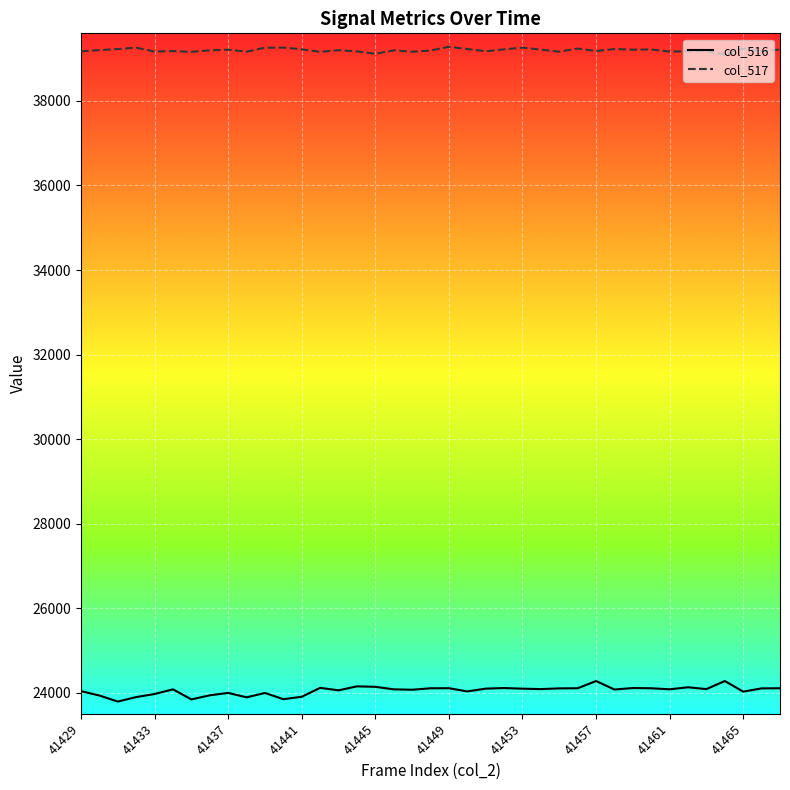

Which series has the widest spread of values?

col_516